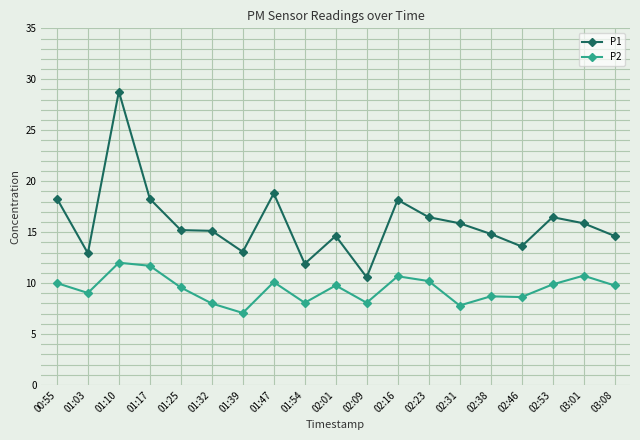

Is the value of P1 at 02:53 greater than the value of P2 at 02:01?

Yes